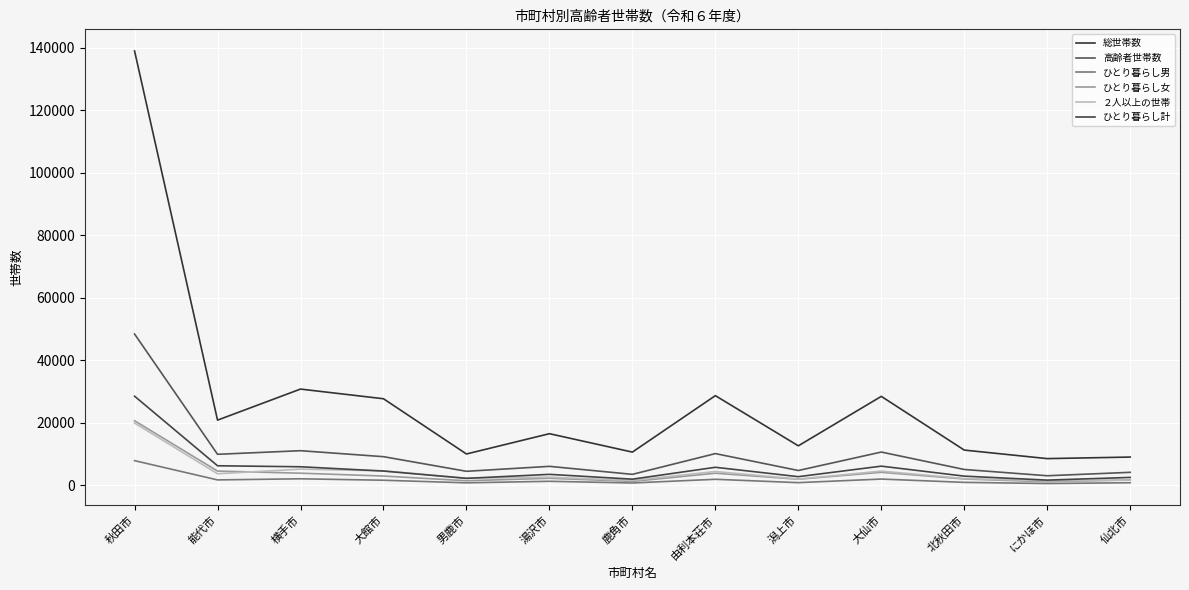

Count the number of data series in this chart.

6